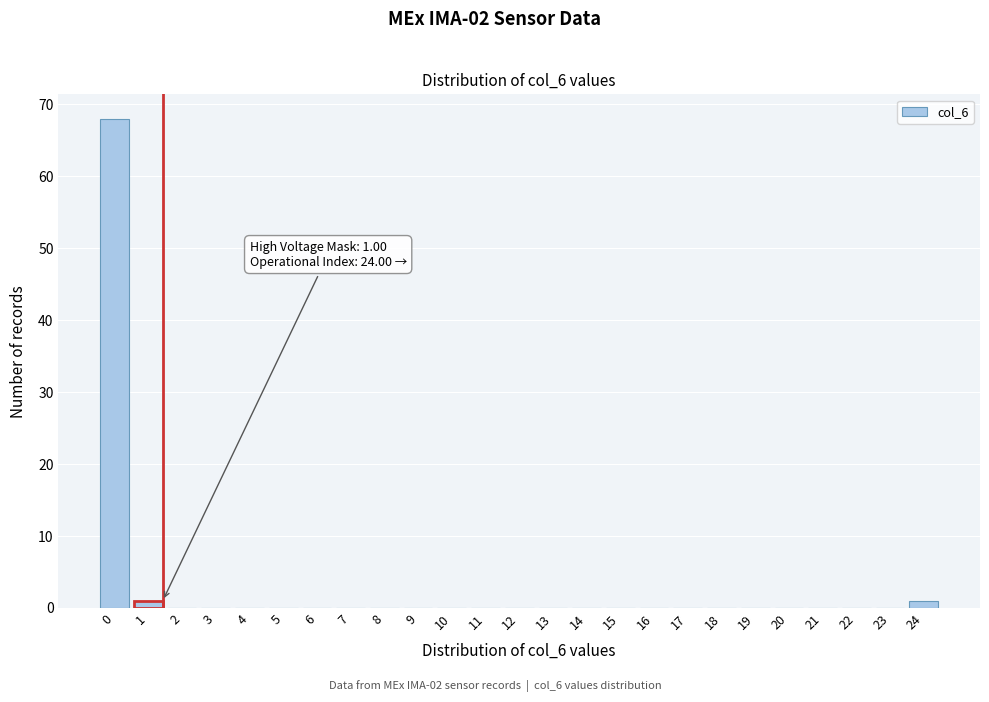

Reading left to right, what are all the values shown in this chart?

0=68	1=1	2=0	3=0	4=0	5=0	6=0	7=0	8=0	9=0	10=0	11=0	12=0	13=0	14=0	15=0	16=0	17=0	18=0	19=0	20=0	21=0	22=0	23=0	24=1